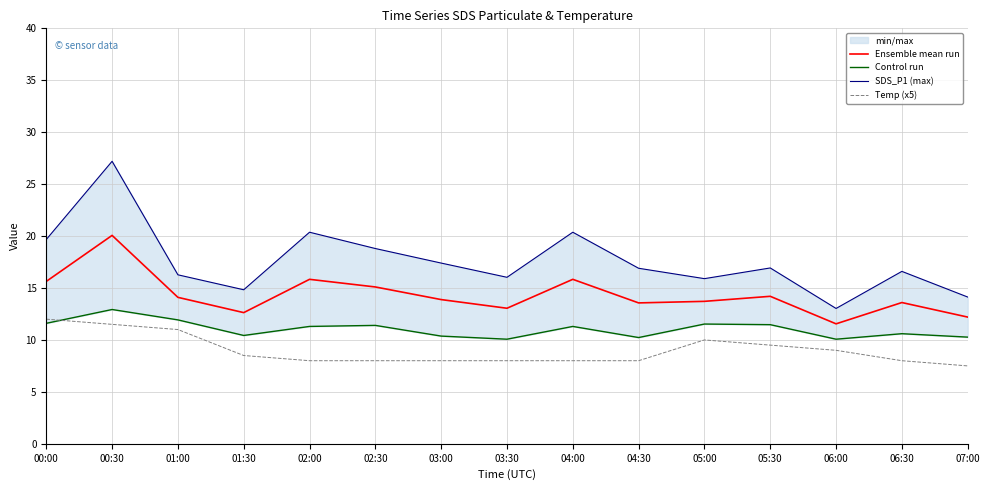

What is the difference between the Control run values at 05:00 and 00:00?

0.1